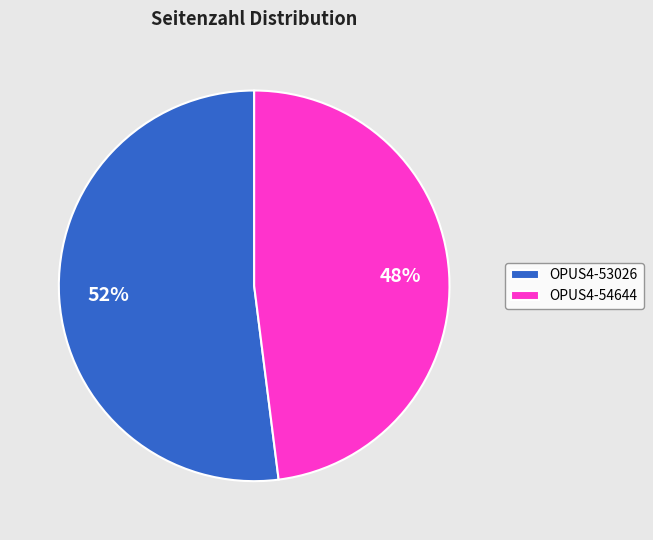

What is the smallest slice in the pie chart?

OPUS4-54644